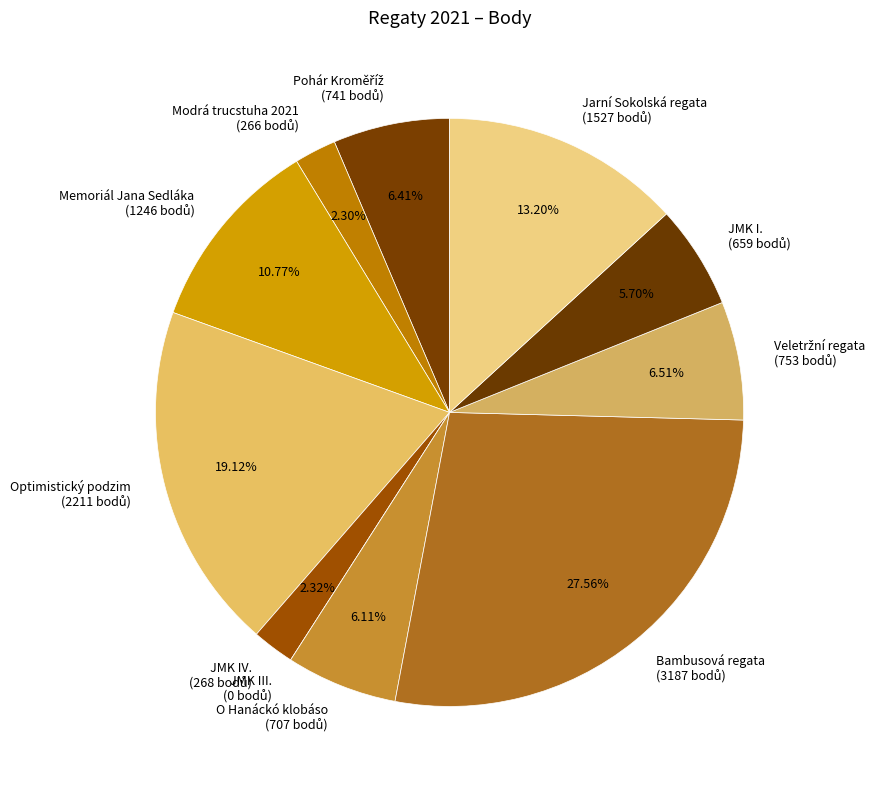

Is there a majority slice in this chart?

No